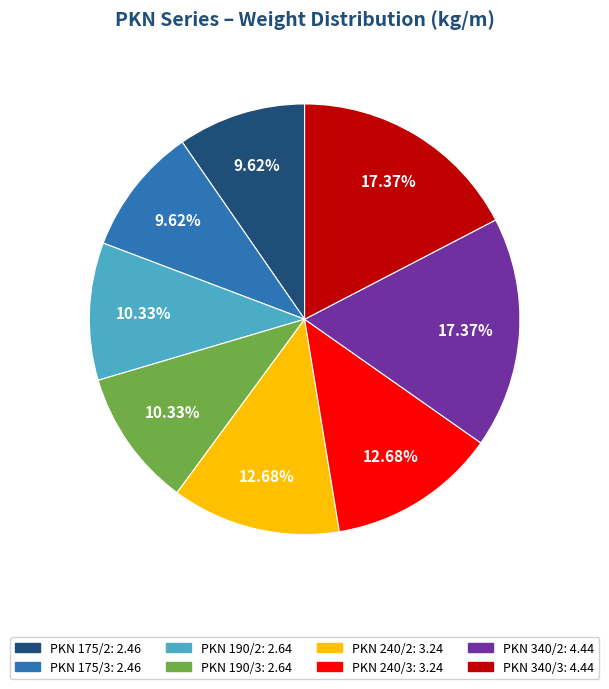

How much of the chart is everything except PKN 190/2?

89.7%